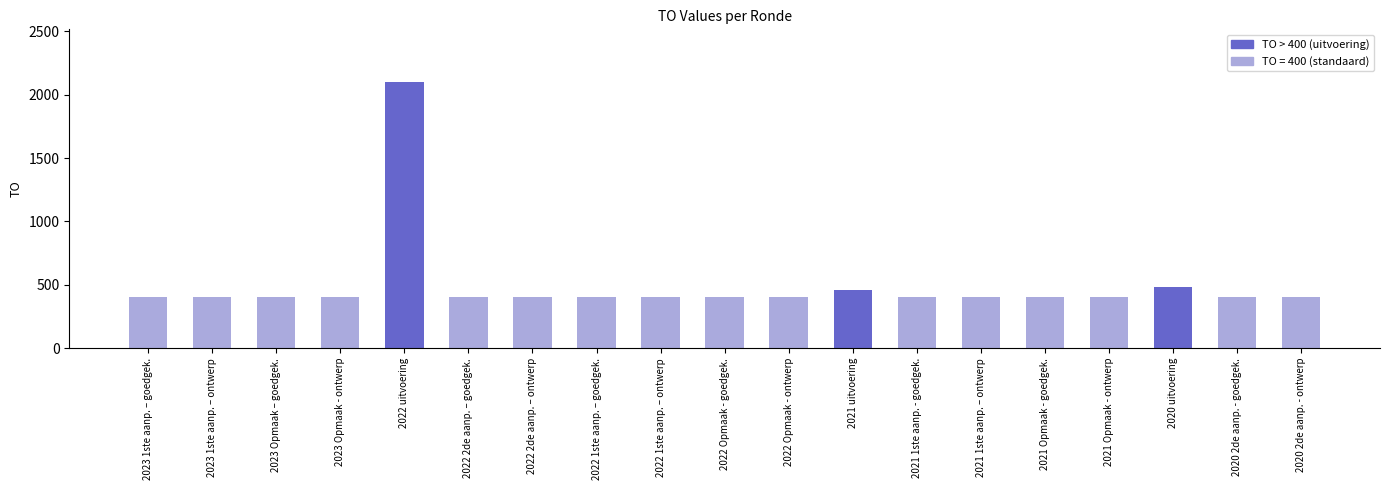

Reading right to left, list all the values displayed in this chart.

2020 2de aanp. - ontwerp=400	2020 2de aanp. - goedgek.=400	2020 uitvoering=483	2021 Opmaak - ontwerp=400	2021 Opmaak - goedgek.=400	2021 1ste aanp. – ontwerp=400	2021 1ste aanp. - goedgek.=400	2021 uitvoering=458	2022 Opmaak - ontwerp=400	2022 Opmaak - goedgek.=400	2022 1ste aanp. – ontwerp=400	2022 1ste aanp. – goedgek.=400	2022 2de aanp. – ontwerp=400	2022 2de aanp. – goedgek.=400	2022 uitvoering=2096	2023 Opmaak - ontwerp=400	2023 Opmaak – goedgek.=400	2023 1ste aanp. – ontwerp=400	2023 1ste aanp. – goedgek.=400